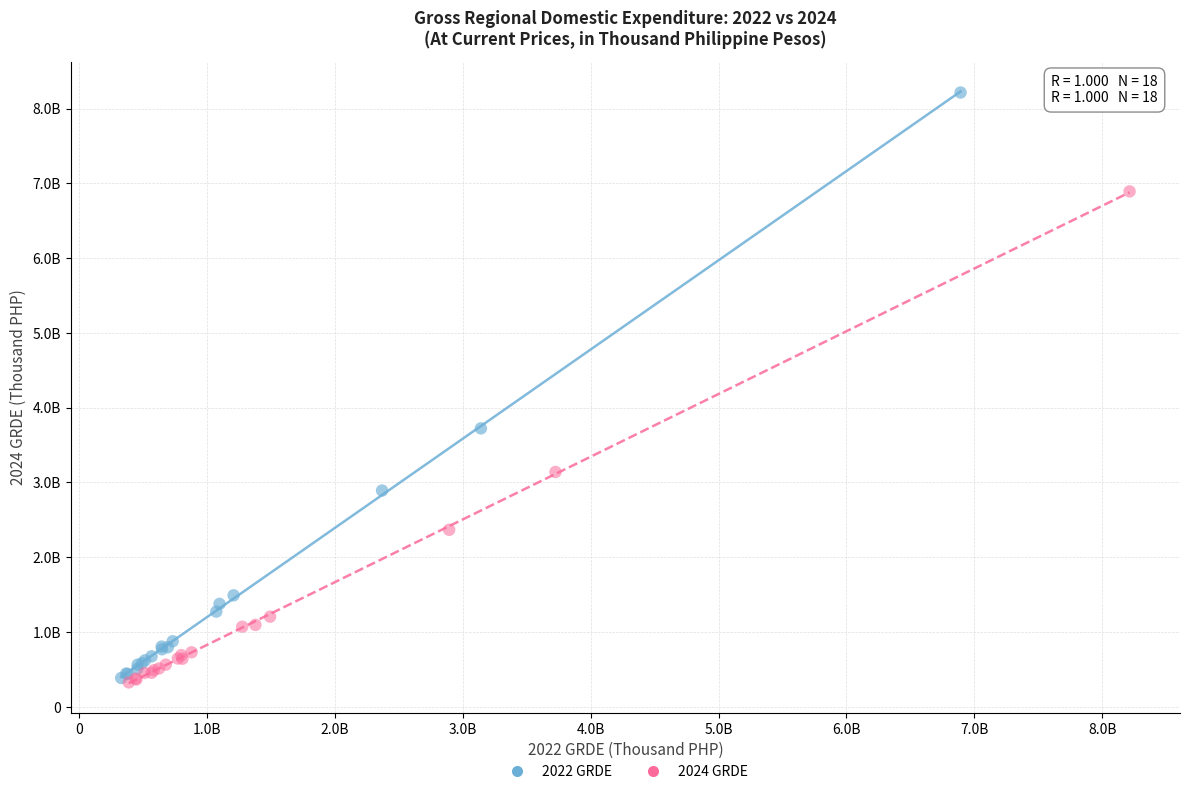

Which series has the largest Y range (max minus min)?

2022 GRDE